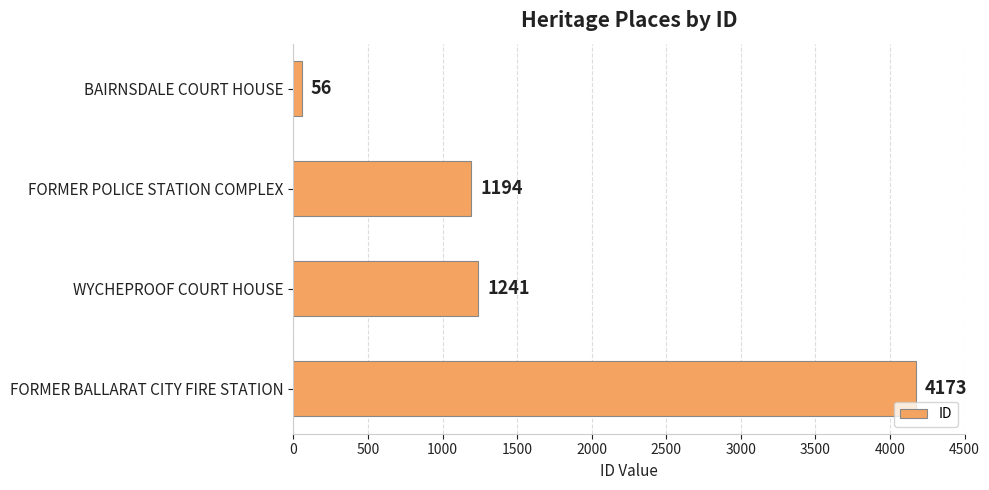

What is the change in value from FORMER POLICE STATION COMPLEX to WYCHEPROOF COURT HOUSE?

+47